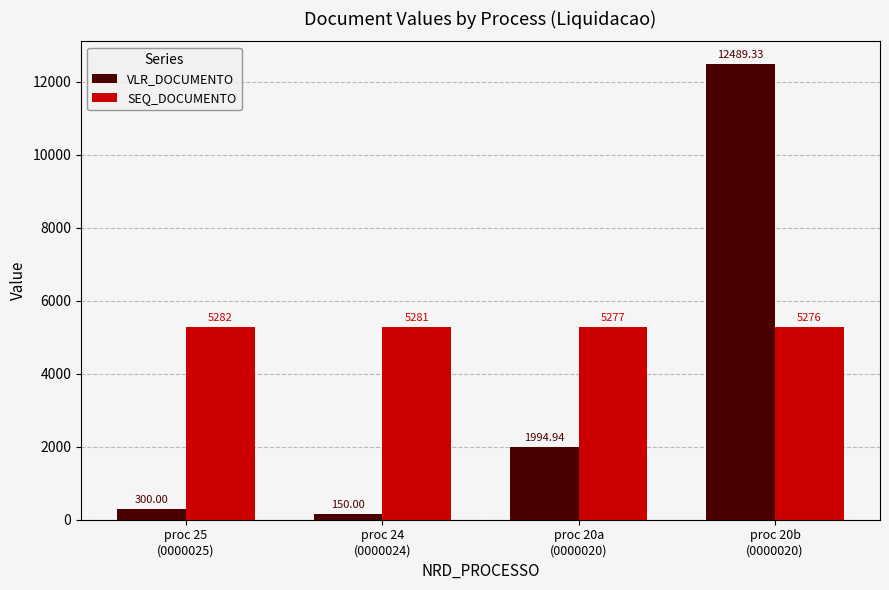

Reading left to right, list all the values displayed in this chart.

VLR_DOCUMENTO: proc 25
(0000025)=300.0	proc 24
(0000024)=150.0	proc 20a
(0000020)=1994.9	proc 20b
(0000020)=12489.3
SEQ_DOCUMENTO: proc 25
(0000025)=5282.0	proc 24
(0000024)=5281.0	proc 20a
(0000020)=5277.0	proc 20b
(0000020)=5276.0